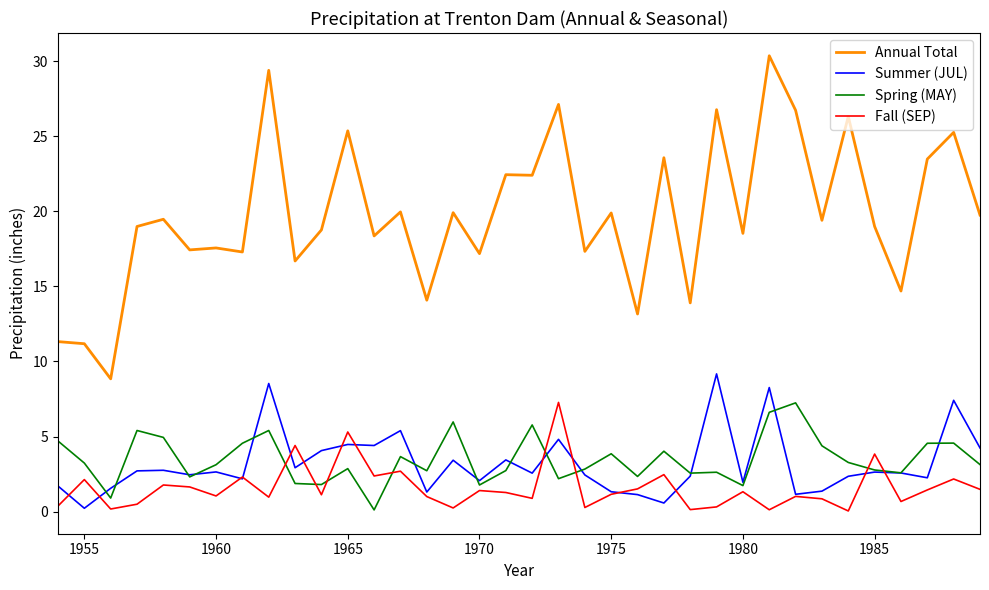

What is the maximum value shown in the chart?

30.4